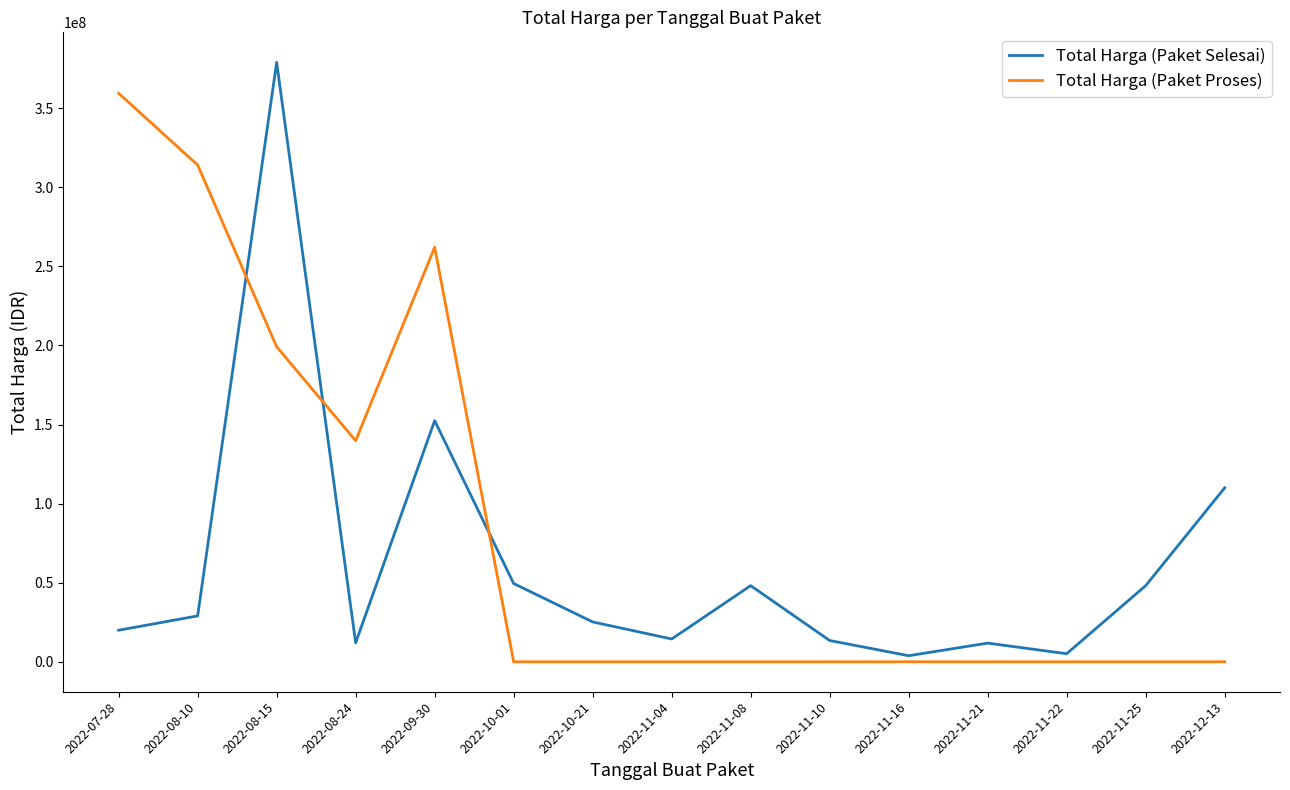

Count the Total Harga (Paket Proses) values in the range 0 to 199200000.

12